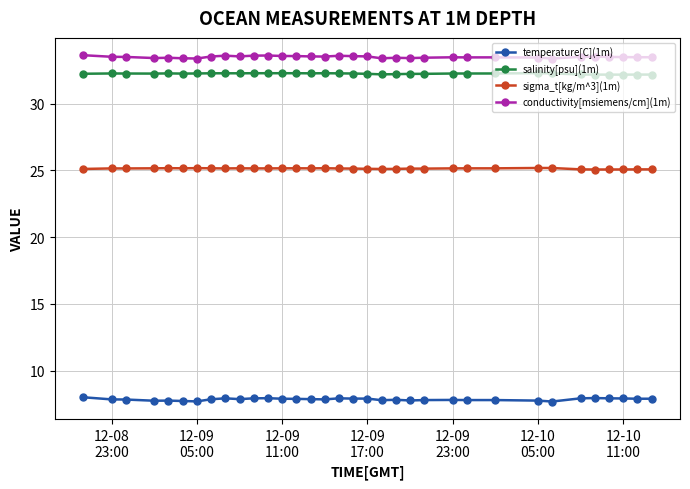

What is the value of the conductivity[msiemens/cm](1m) point at the 21st from the left?

33.4